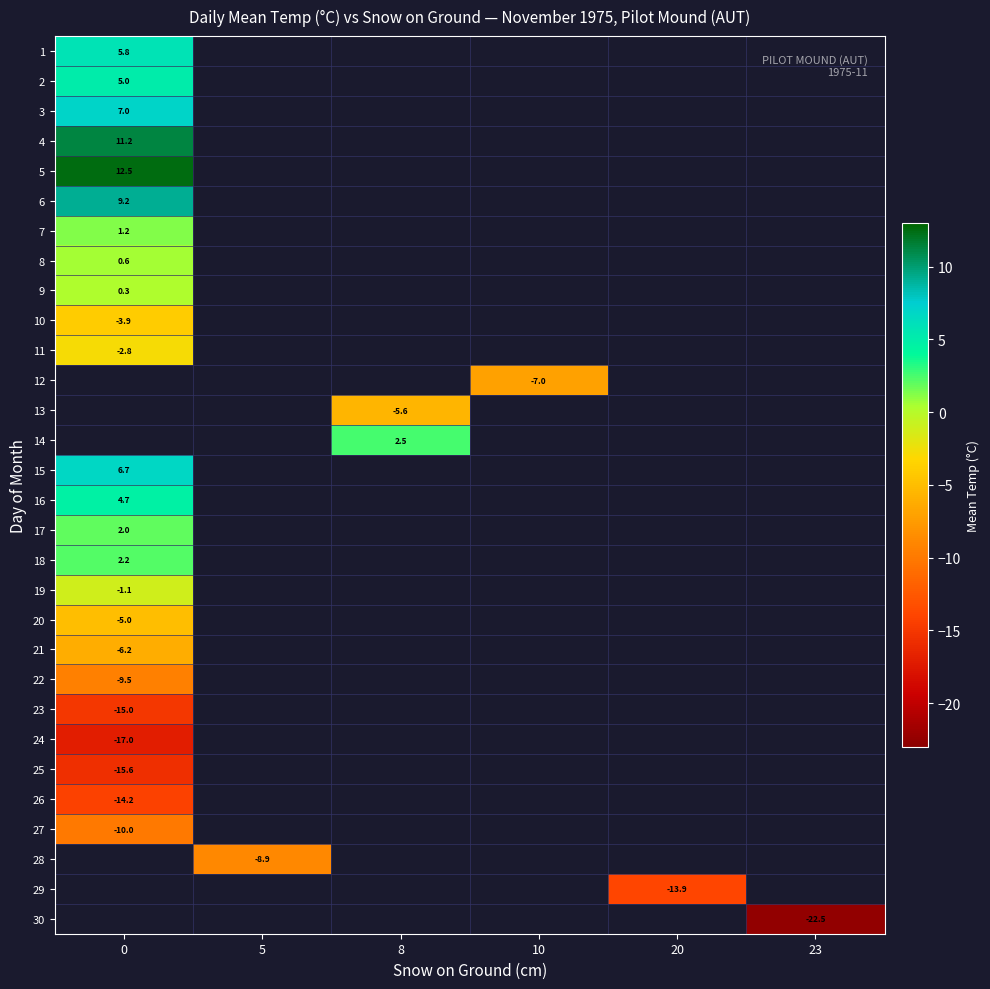

List the labels in order of row_16 value, largest first.

0, 5, 8, 10, 20, 23